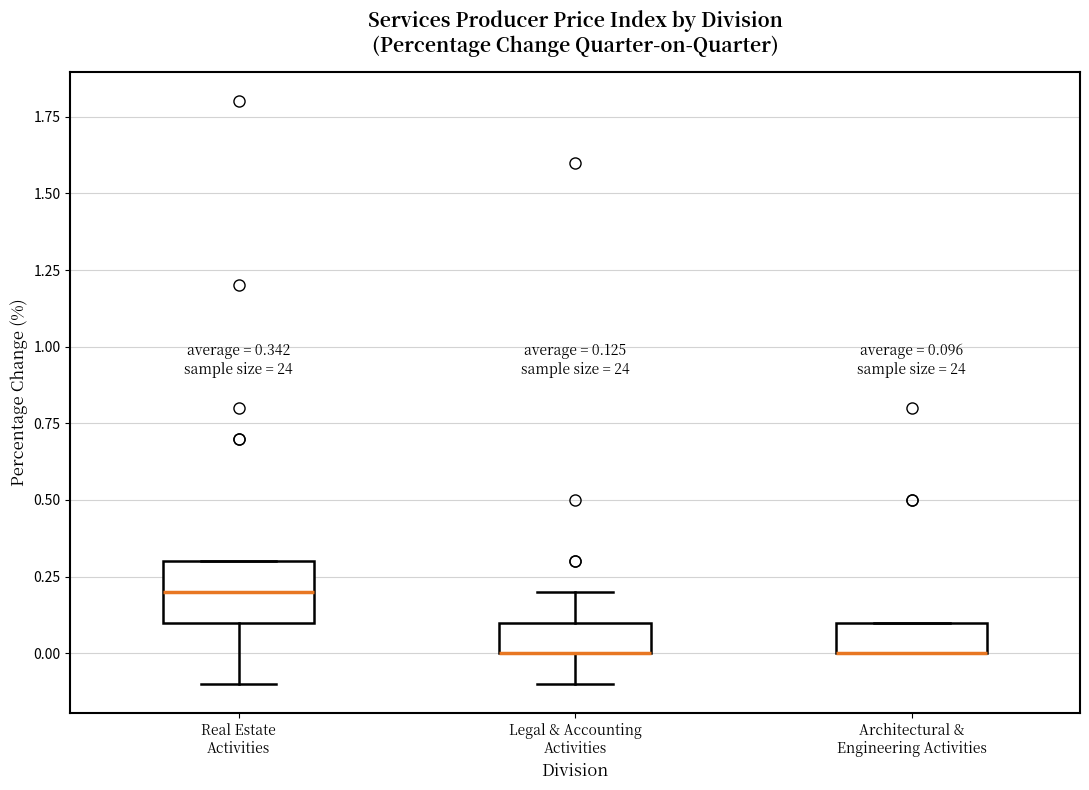

Which box is the tallest, from its lower edge to its upper edge?

Real Estate Activities